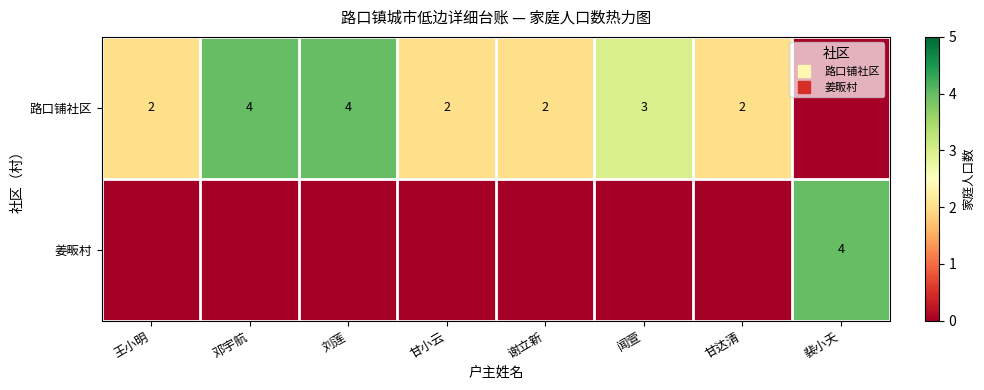

What is the difference between the maximum and minimum values in the 姜畈村 series?

4